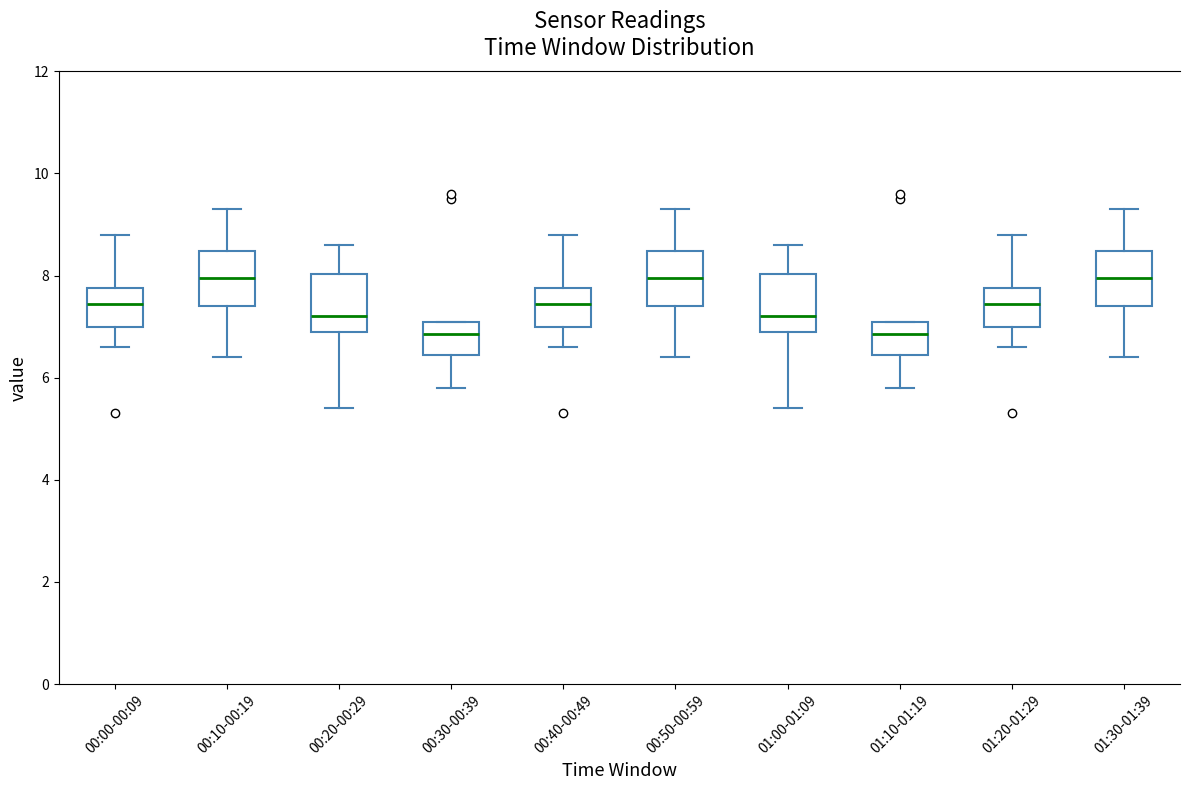

Where does the lower whisker of the box for 00:20-00:29 end on the y-axis? The values are not printed on the chart, so give them approximately, as read against the axis.

5.4